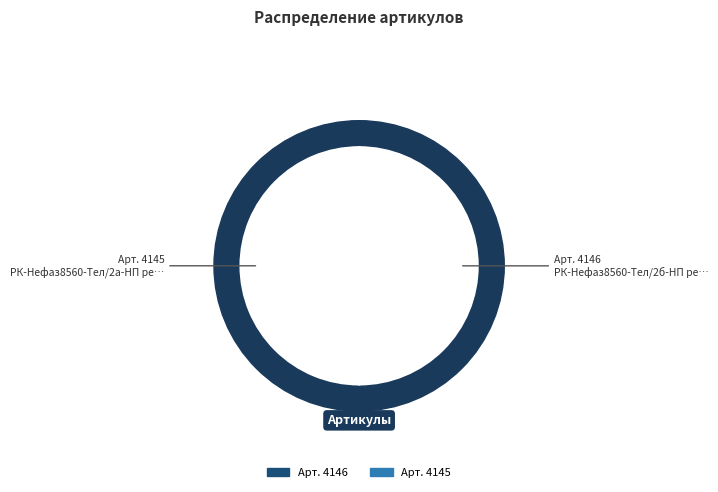

True or false: РК-Нефаз8560-Тел/2б-НП ремкомплект accounts for 61% of the total.

False